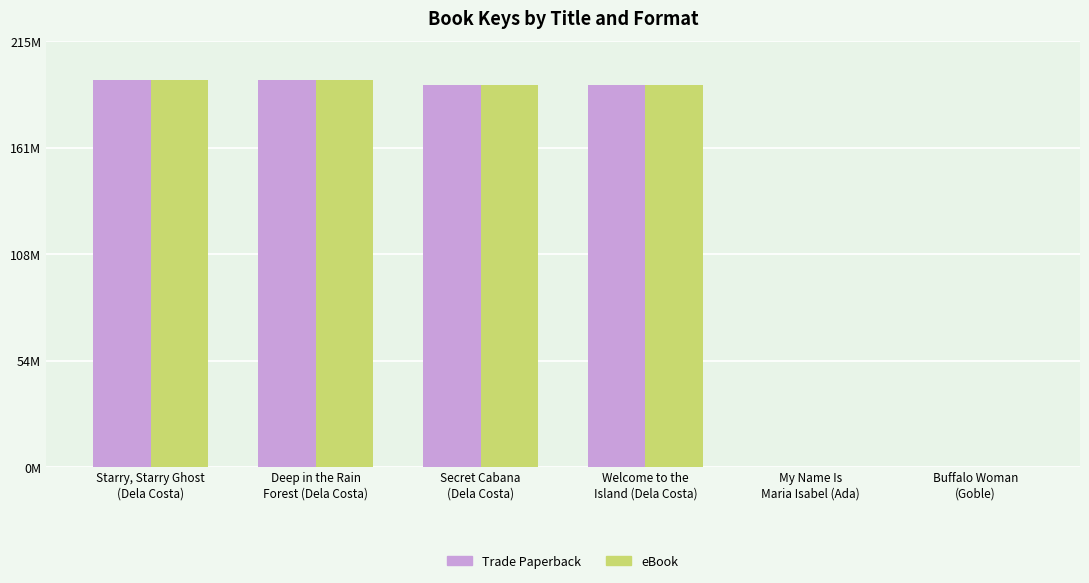

Where is eBook nearest to the value 97?

Welcome to the
Island (Dela Costa)